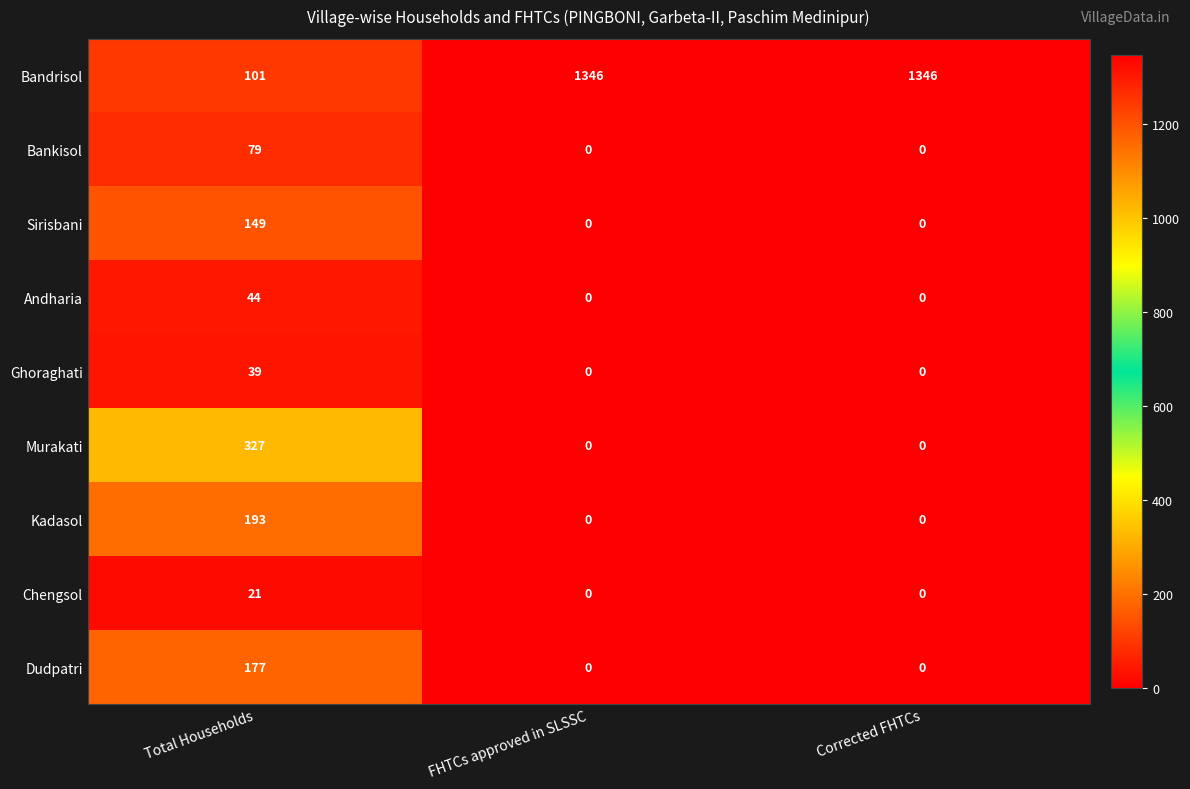

Which series changed the most between Total Households and Corrected FHTCs?

Bandrisol